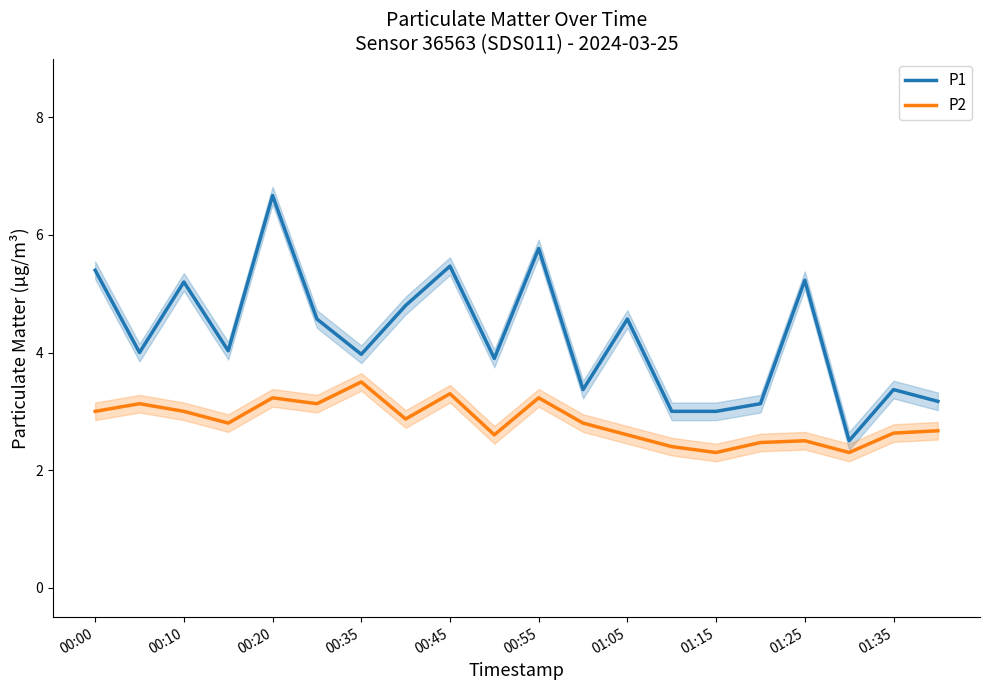

What is the sum of all P1 values?

85.1